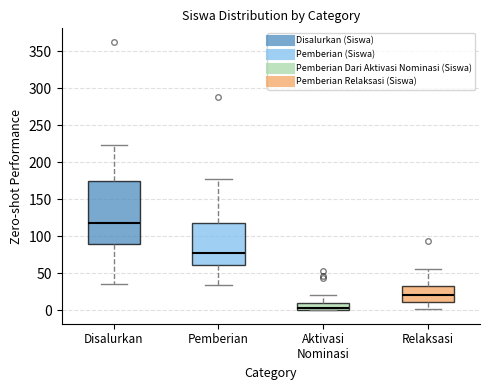

Reading left to right, read every box against the y-axis: the position of its median line, the range the box covers, and the ends of its whiskers. The values are not printed on the chart, so give them approximately, as read against the axis.

Disalurkan: median 120, box 90 to 175, whiskers 35 to 225
Pemberian: median 80, box 60 to 120, whiskers 35 to 175
Aktivasi Nominasi: median 5, box 0 to 10, whiskers 0 to 20
Relaksasi: median 20, box 10 to 35, whiskers 0 to 55